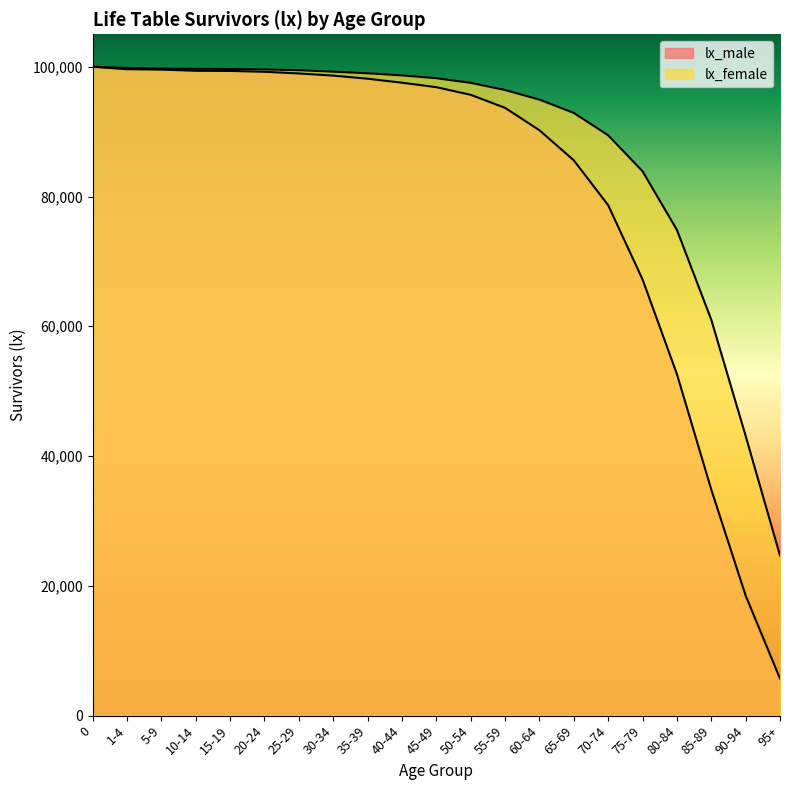

Reading left to right, transcribe all the data shown in this chart.

lx_male: 0=100000	1-4=99619	5-9=99557	10-14=99377	15-19=99349	20-24=99220	25-29=98963	30-34=98634	35-39=98152	40-44=97536	45-49=96850	50-54=95671	55-59=93667	60-64=90215	65-69=85579	70-74=78662	75-79=67230	80-84=52645	85-89=34839	90-94=18510	95+=5709
lx_female: 0=100000	1-4=99807	5-9=99709	10-14=99673	15-19=99653	20-24=99578	25-29=99468	30-34=99234	35-39=98991	40-44=98663	45-49=98228	50-54=97518	55-59=96411	60-64=94932	65-69=92880	70-74=89436	75-79=83896	80-84=74860	85-89=61020	90-94=43120	95+=24680